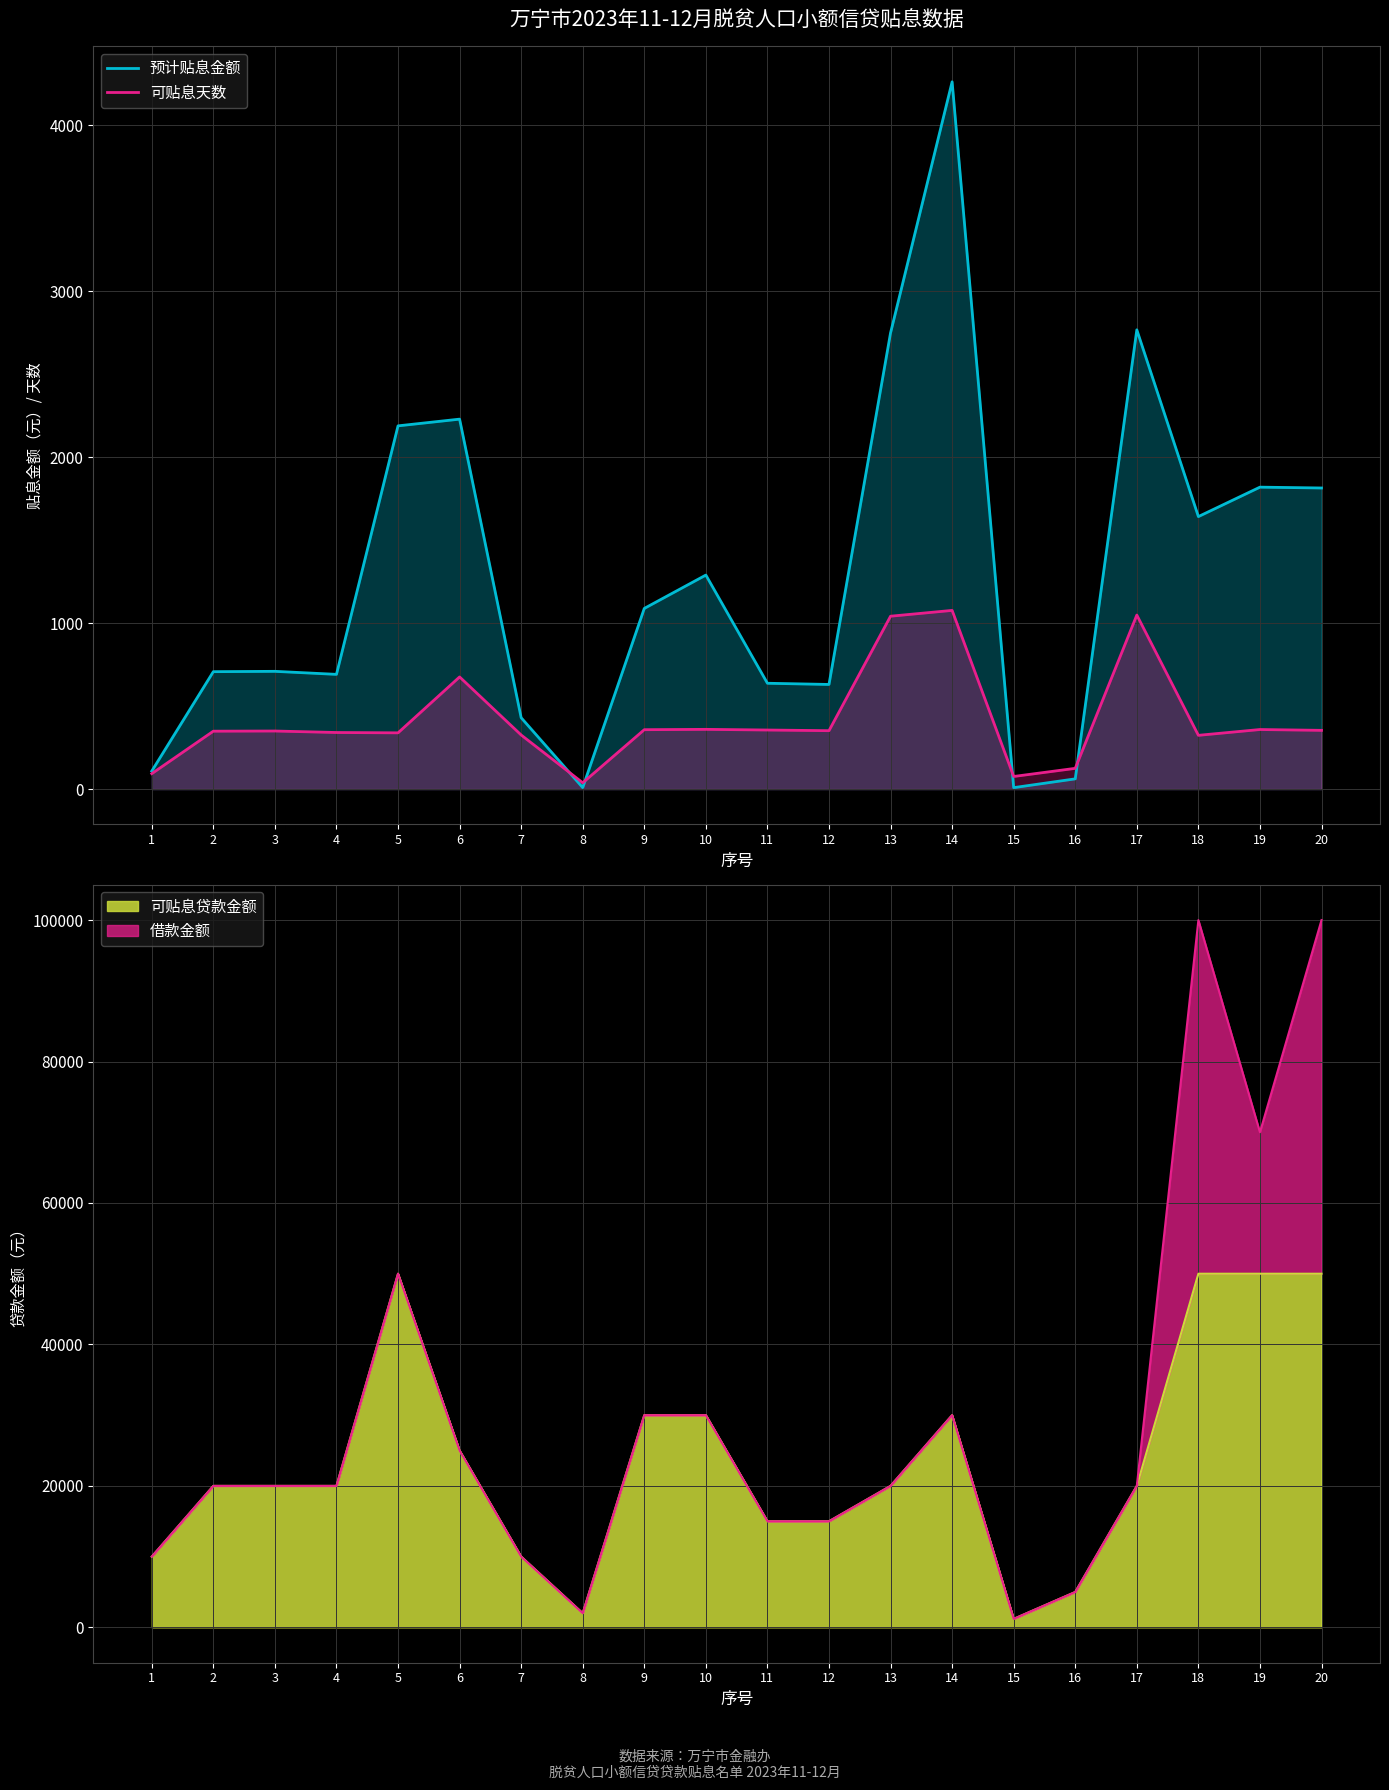

Rank the categories by 可贴息天数 value from lowest to highest.

8, 15, 1, 16, 18, 7, 5, 4, 2, 3, 12, 20, 11, 9, 19, 10, 6, 13, 17, 14